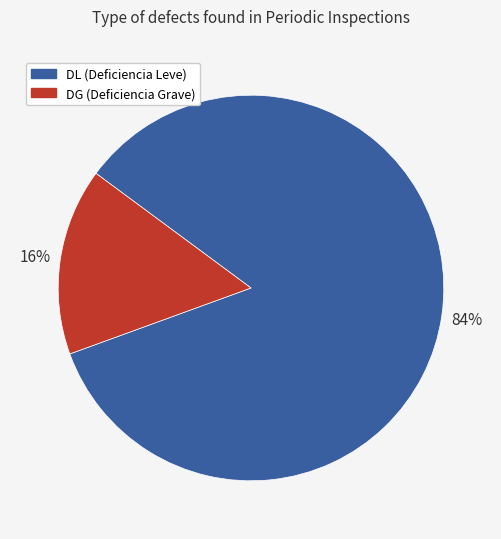

Does any single category account for the majority?

Yes